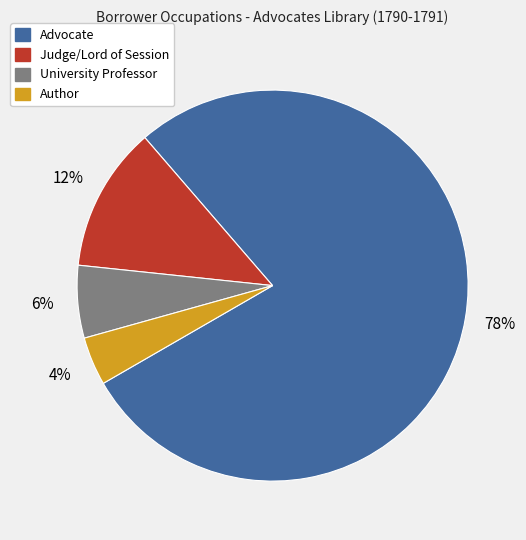

What is the majority slice?

Advocate